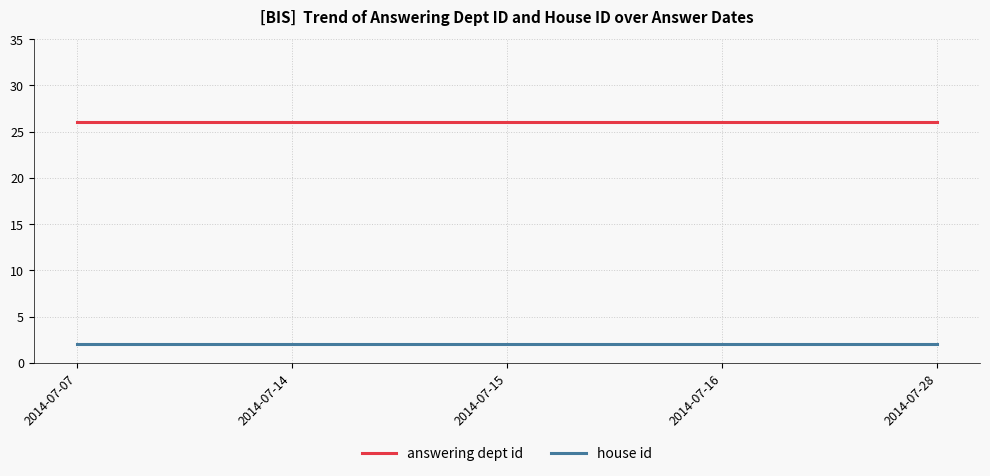

What is the difference between the highest and lowest values at 2014-07-14?

24